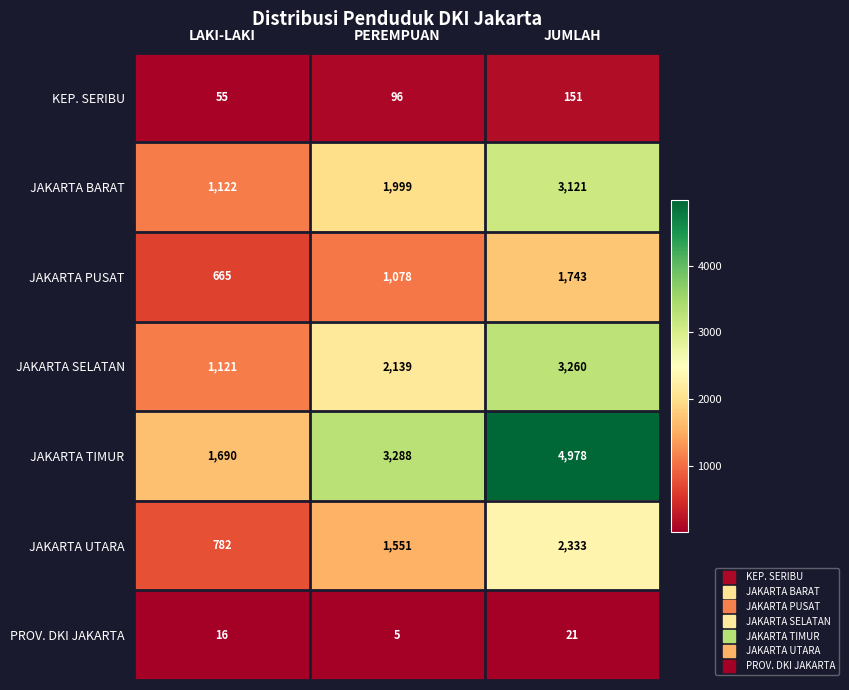

What is the difference between the highest and lowest values at PEREMPUAN?

3283